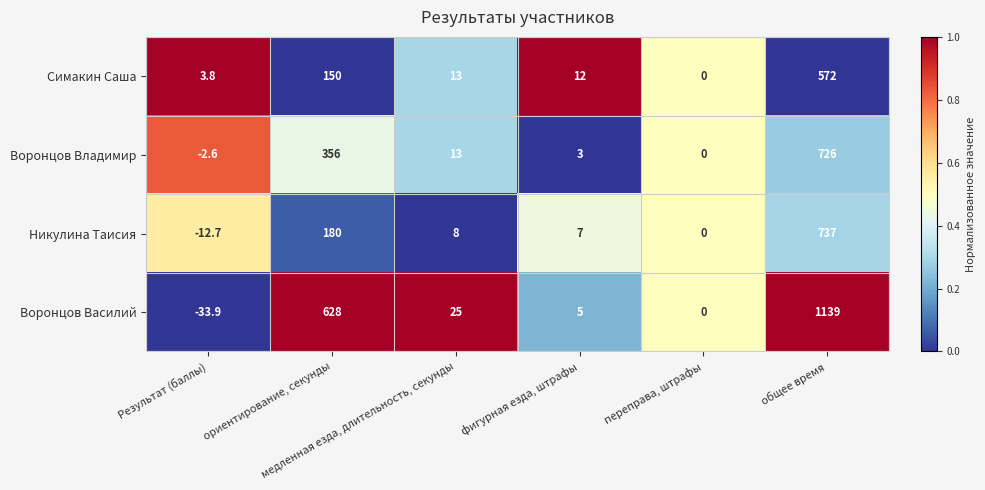

Which series has the widest spread of values?

Воронцов Василий